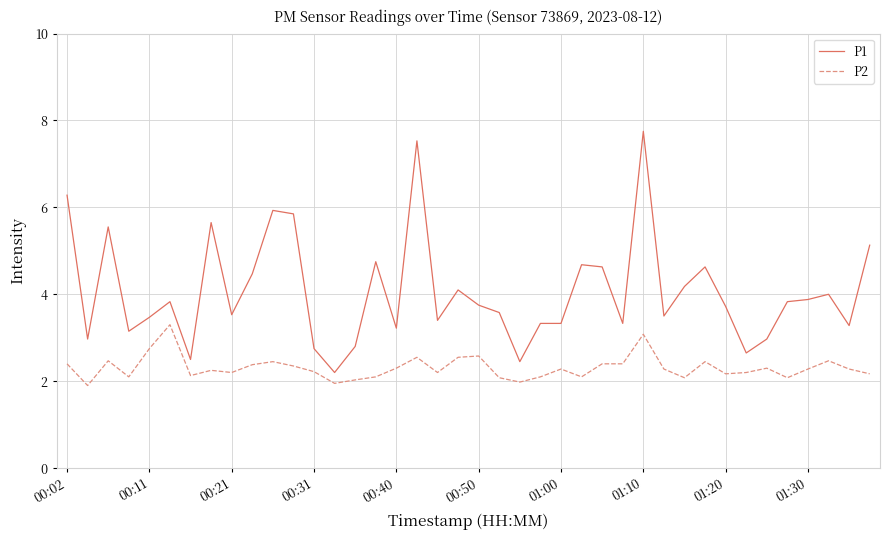

What is the difference between the maximum and minimum values in the P2 series?

1.4